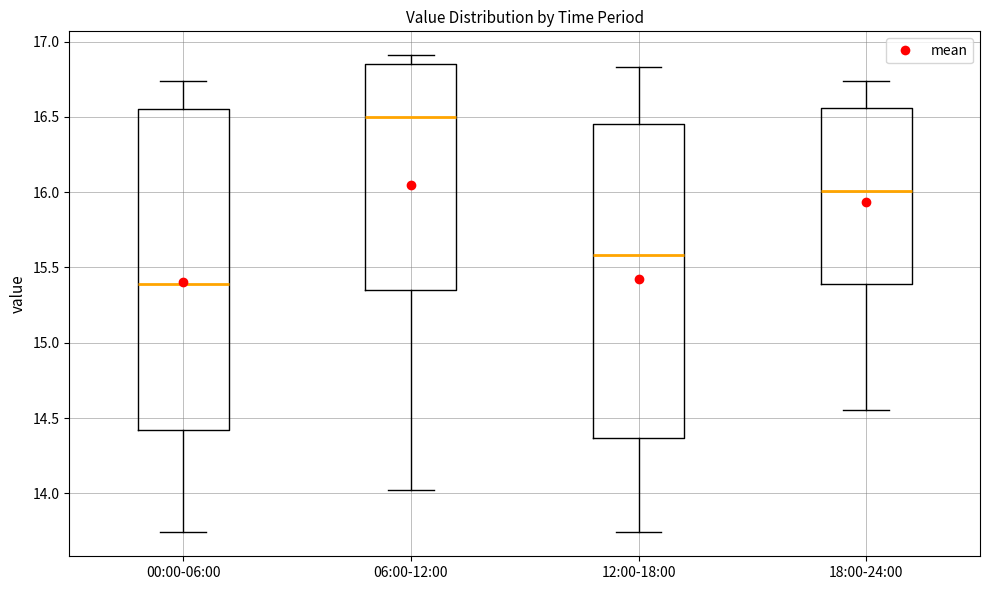

Reading left to right, read every box against the y-axis: the position of its median line, the range the box covers, and the ends of its whiskers. The values are not printed on the chart, so give them approximately, as read against the axis.

00:00-06:00: median 15.40, box 14.40 to 16.55, whiskers 13.75 to 16.75
06:00-12:00: median 16.50, box 15.35 to 16.85, whiskers 14.00 to 16.90
12:00-18:00: median 15.60, box 14.35 to 16.45, whiskers 13.75 to 16.85
18:00-24:00: median 16.00, box 15.40 to 16.55, whiskers 14.55 to 16.75